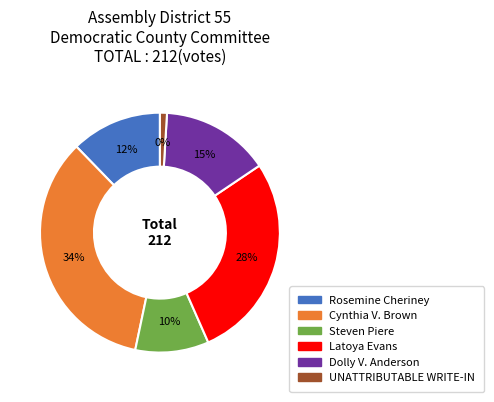

How many slices are in this pie chart?

6